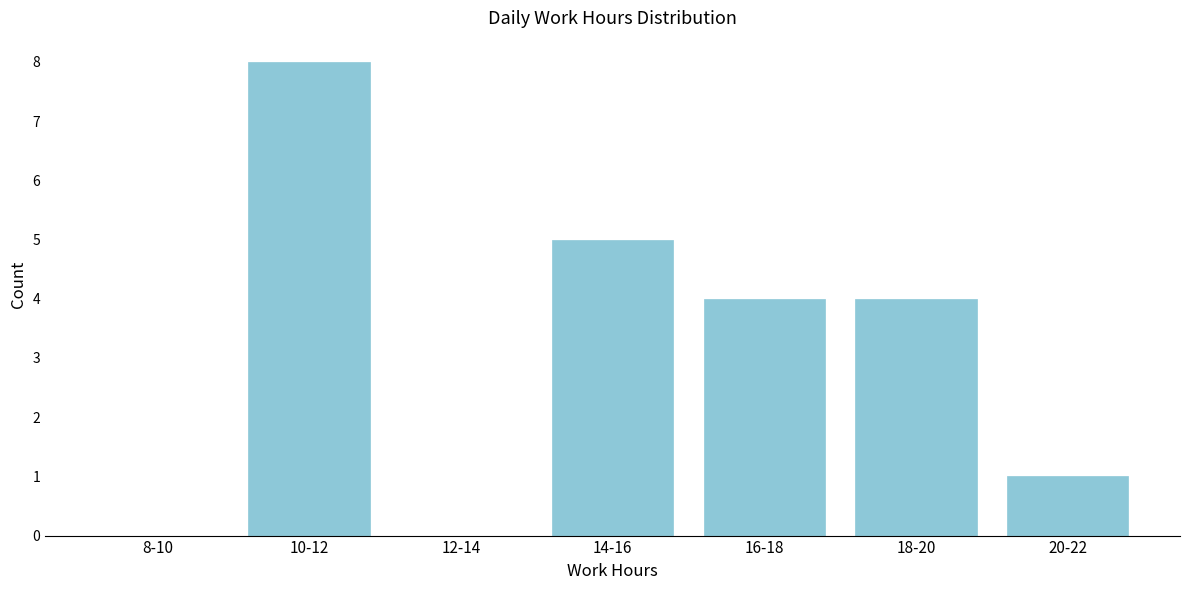

Reading right to left, extract all data points from this chart.

20-22=1	18-20=4	16-18=4	14-16=5	12-14=0	10-12=8	8-10=0